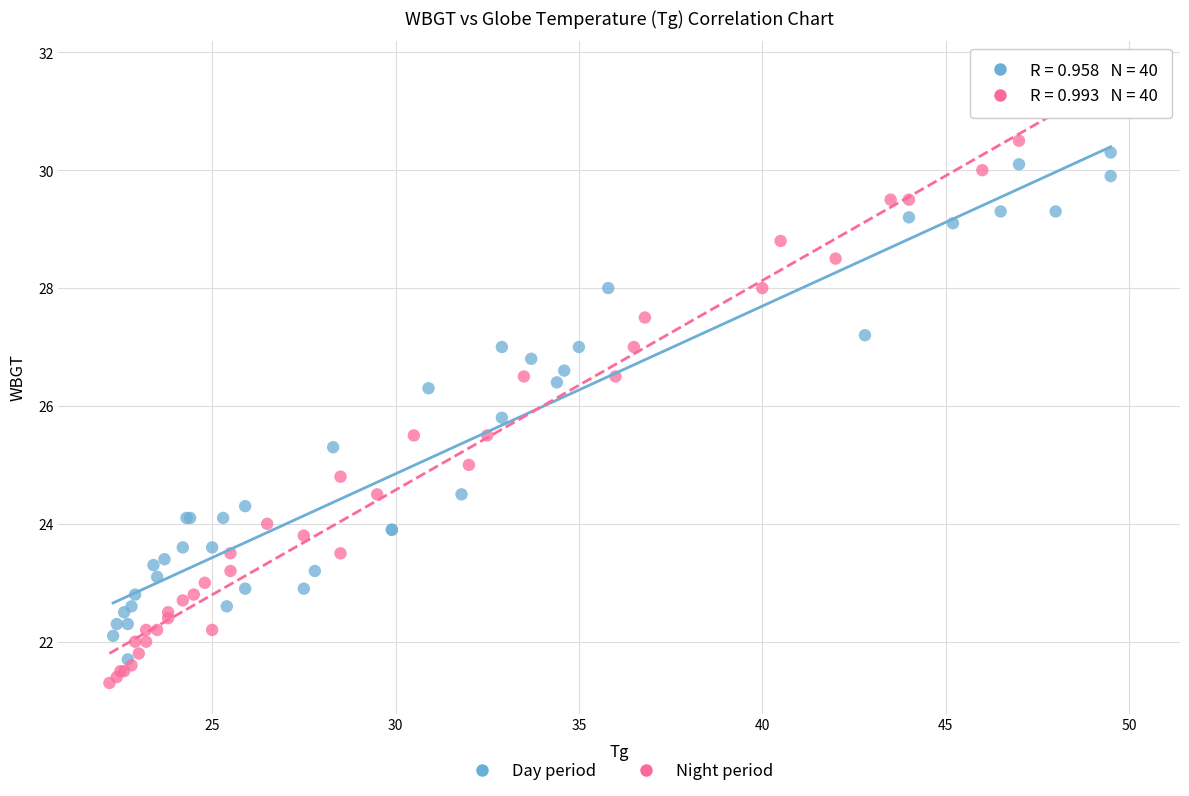

Which series reaches the maximum Y coordinate?

Night period